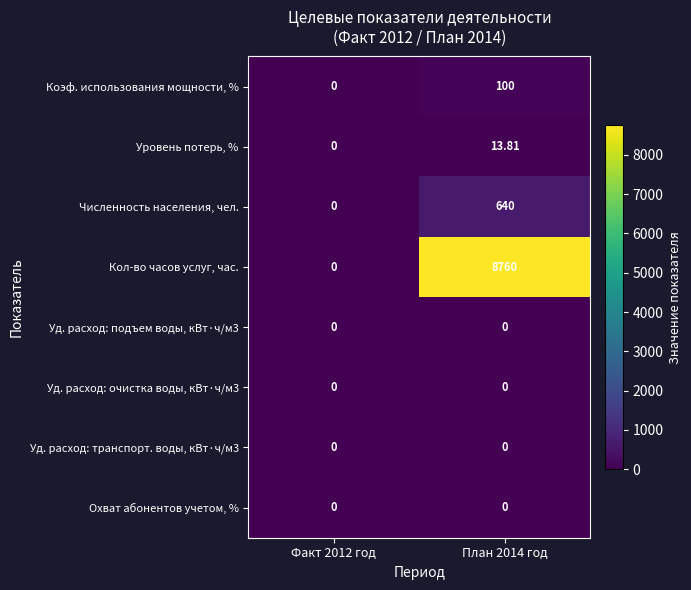

At how many categories does at least one series exceed 7218?

1